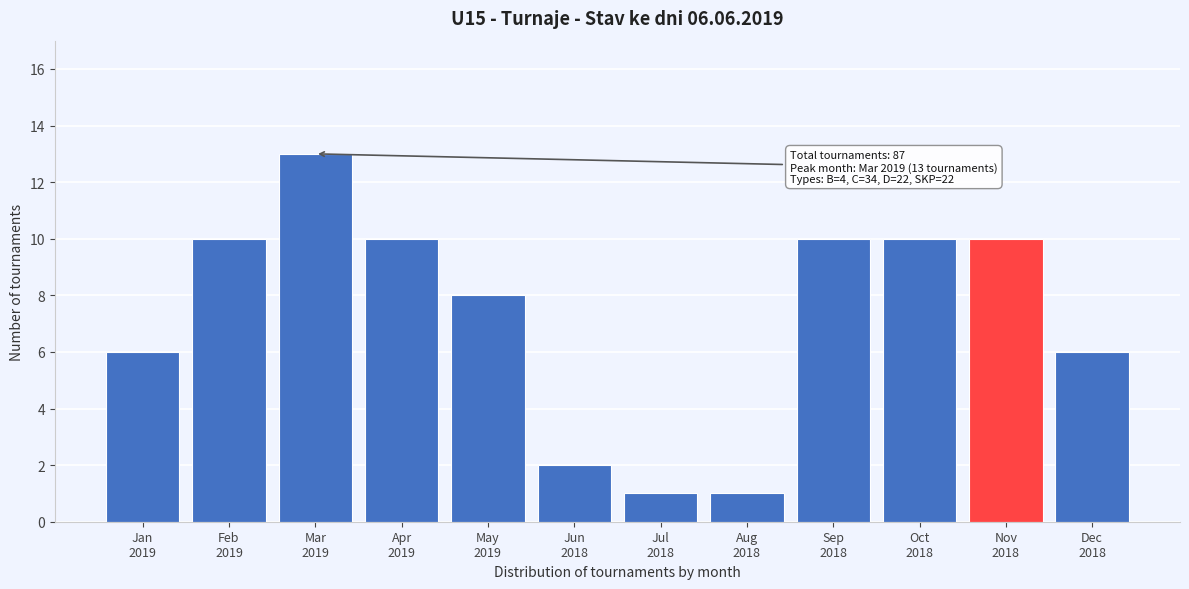

Reading left to right, extract all data points from this chart.

6	10	13	10	8	2	1	1	10	10	10	6